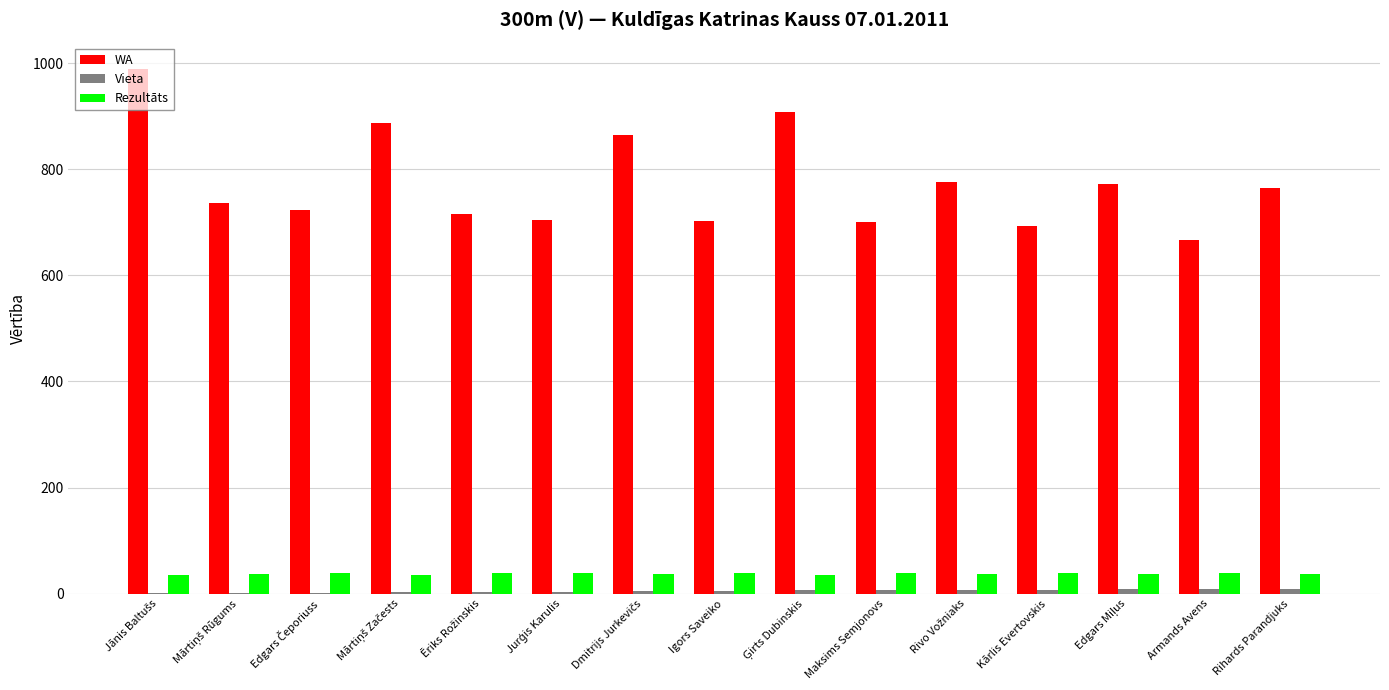

The value of Rezultāts at Maksims Semjonovs is 38.3. True or false?

True